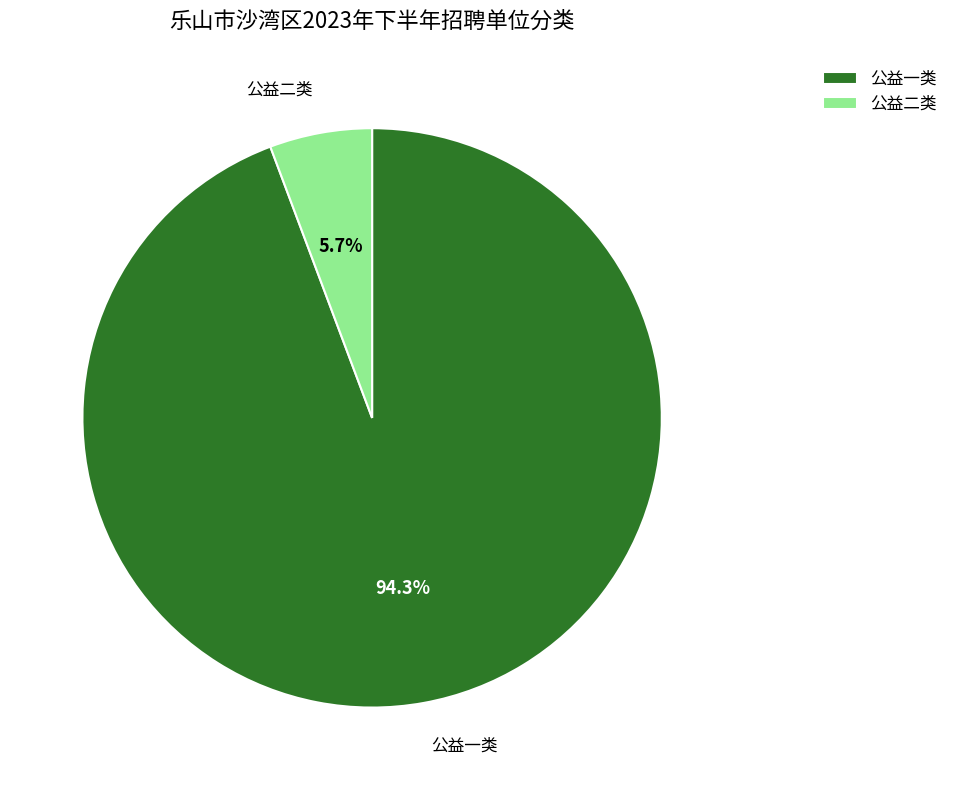

What is the smallest slice in the pie chart?

公益二类